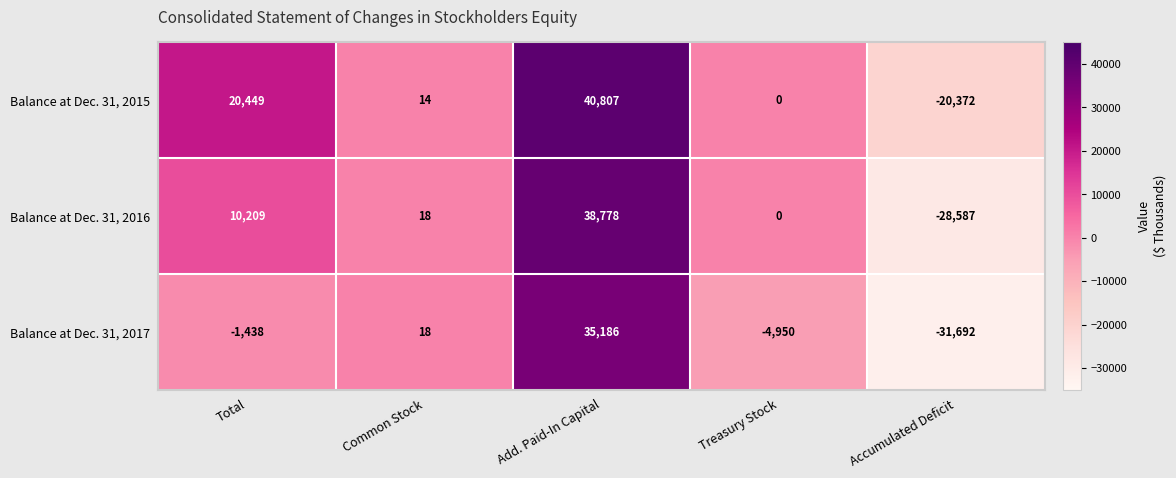

Rank the series at Accumulated Deficit from lowest to highest value.

Balance at Dec. 31, 2017, Balance at Dec. 31, 2016, Balance at Dec. 31, 2015